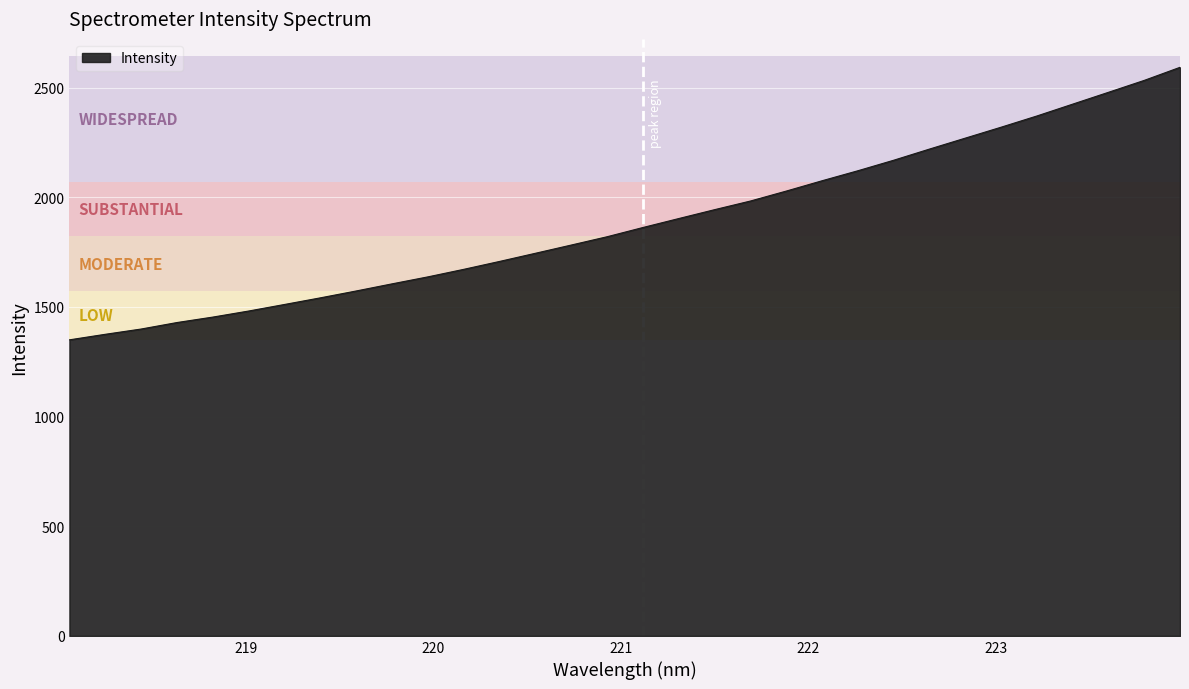

Reading left to right, what are all the values shown in this chart?

1349.7	1375.0	1399.0	1428.6	1453.5	1481.1	1511.0	1541.2	1572.6	1605.1	1636.9	1671.2	1707.3	1744.5	1782.0	1819.8	1861.9	1902.8	1943.2	1982.6	2027.9	2075.0	2120.6	2168.5	2219.4	2269.3	2319.1	2370.2	2424.3	2478.2	2532.5	2592.1